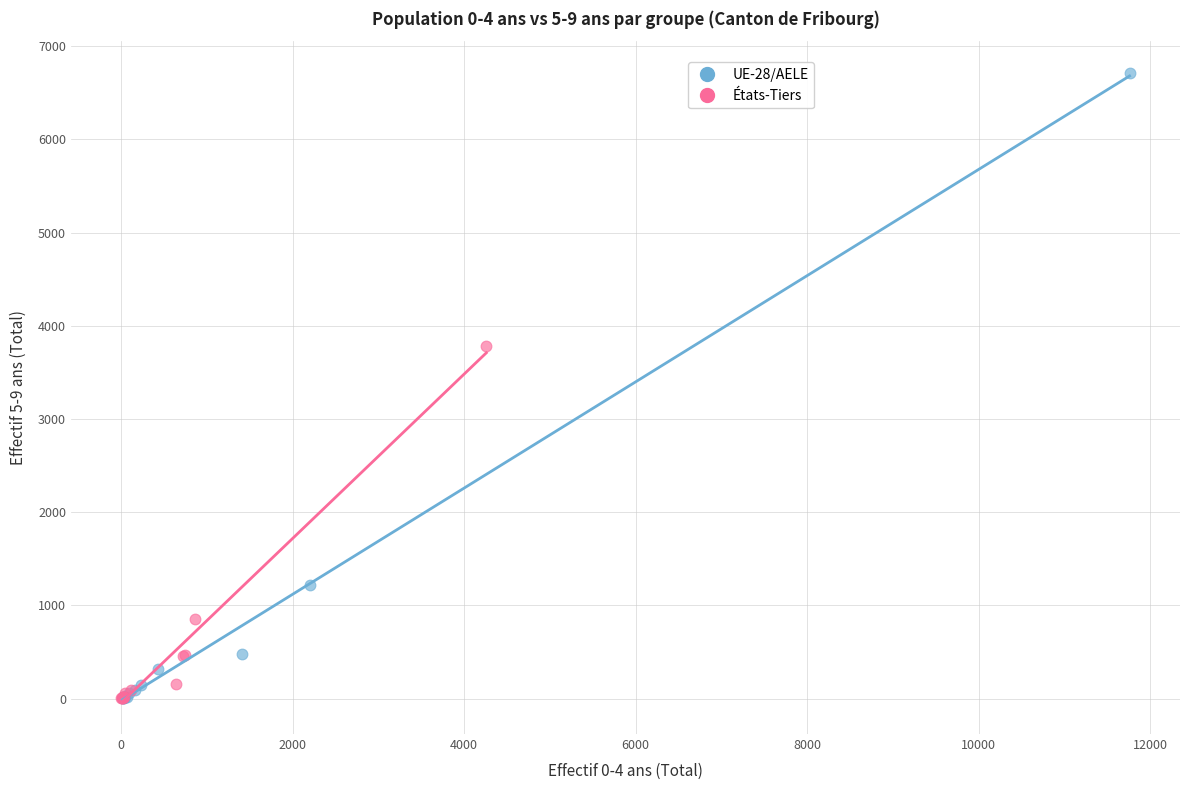

Which series reaches the maximum Y coordinate?

UE-28/AELE